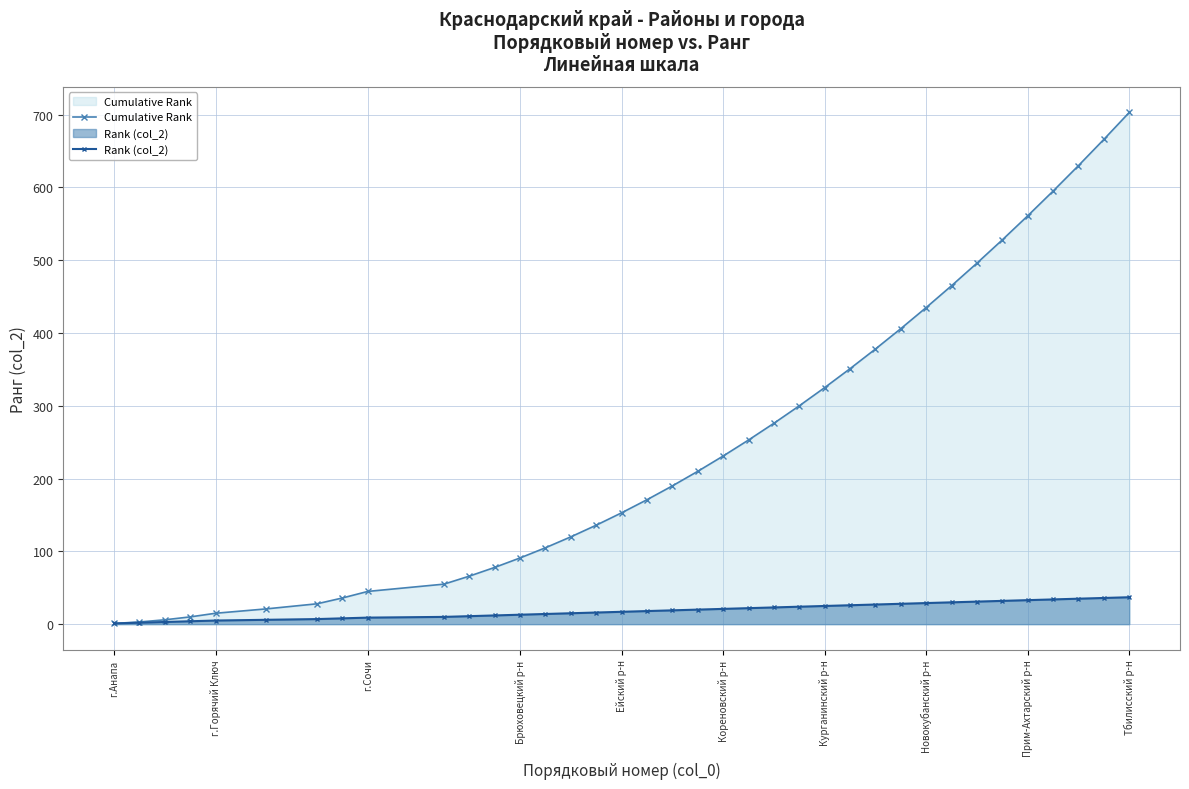

How many lines are shown in the chart?

2